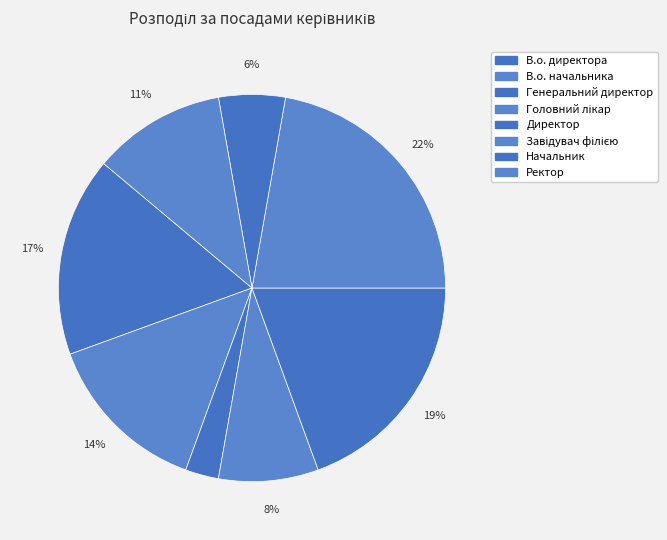

To the nearest percent, what is the difference between the Начальник and В.о. директора slice percentages?

11%